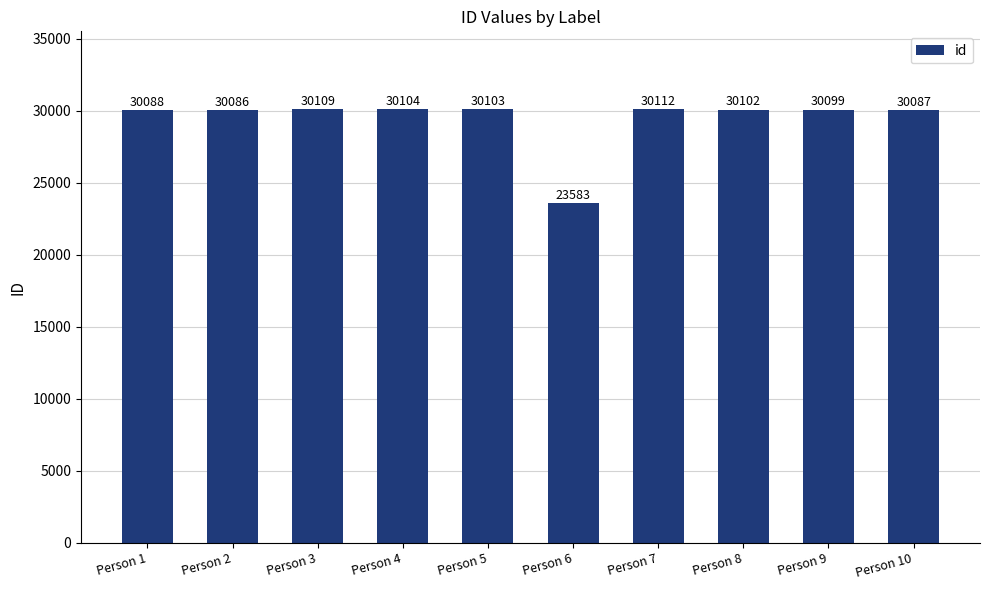

Reading right to left, what are all the values shown in this chart?

30087	30099	30102	30112	23583	30103	30104	30109	30086	30088